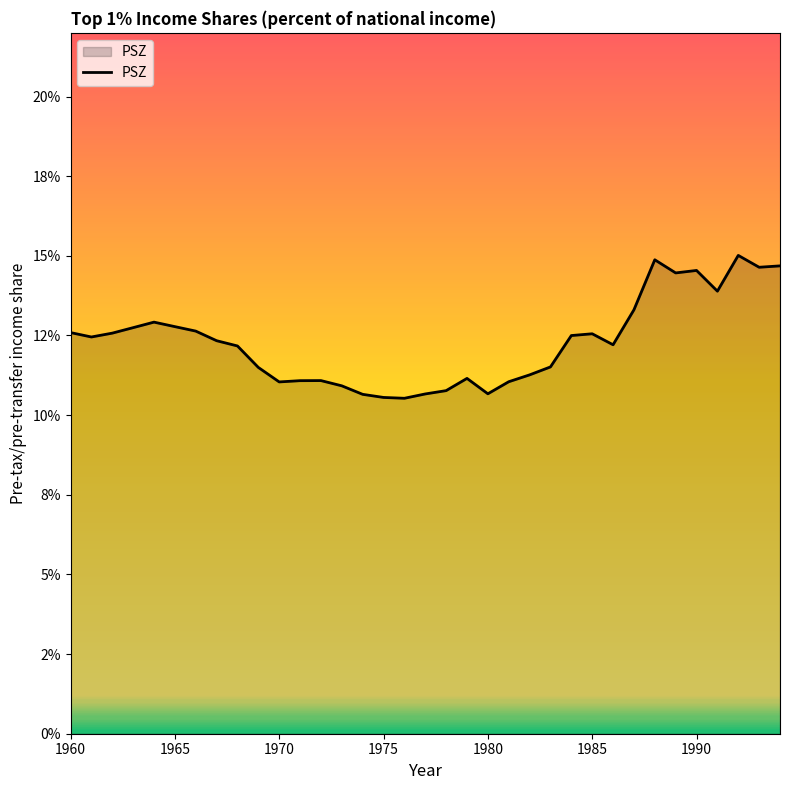

Reading left to right, extract all data points from this chart.

0.1	0.1	0.1	0.1	0.1	0.1	0.1	0.1	0.1	0.1	0.1	0.1	0.1	0.1	0.1	0.1	0.1	0.1	0.1	0.1	0.1	0.1	0.1	0.1	0.1	0.1	0.1	0.1	0.1	0.1	0.1	0.1	0.2	0.1	0.1